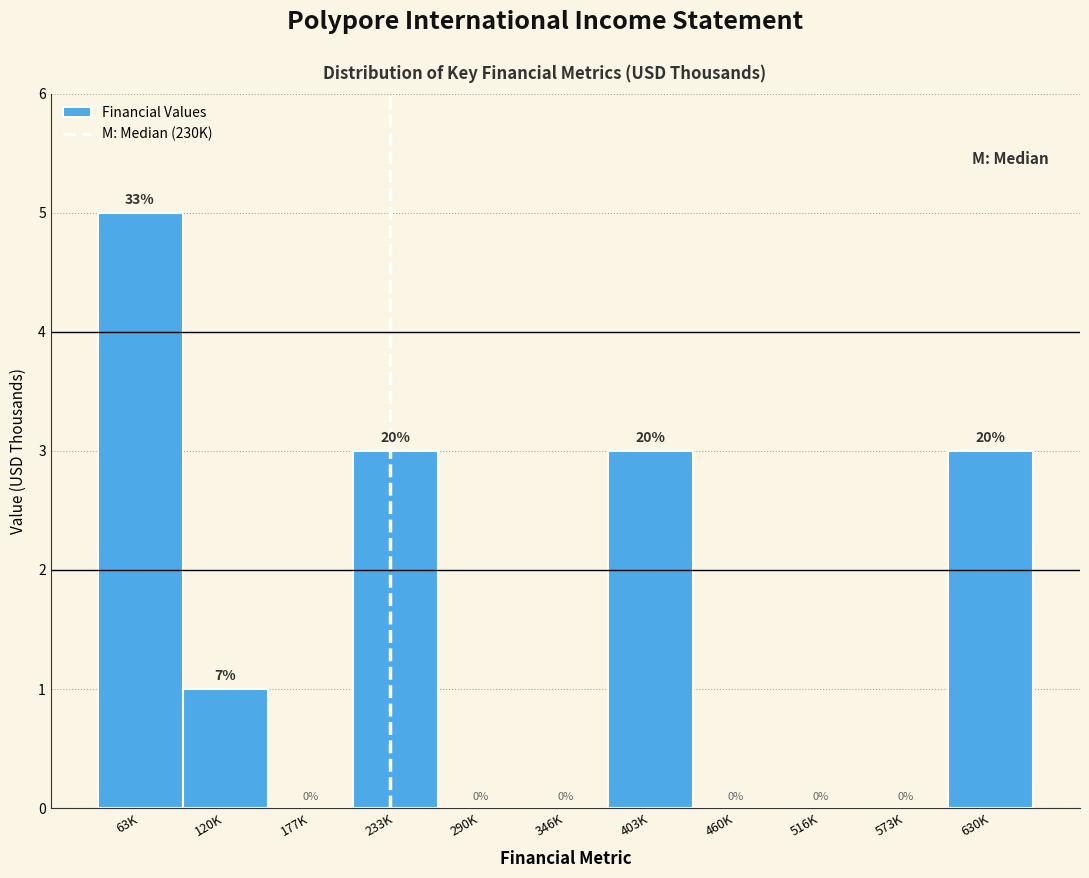

Reading left to right, what are all the values shown in this chart?

63K=5	120K=1	177K=0	233K=3	290K=0	346K=0	403K=3	460K=0	516K=0	573K=0	630K=3